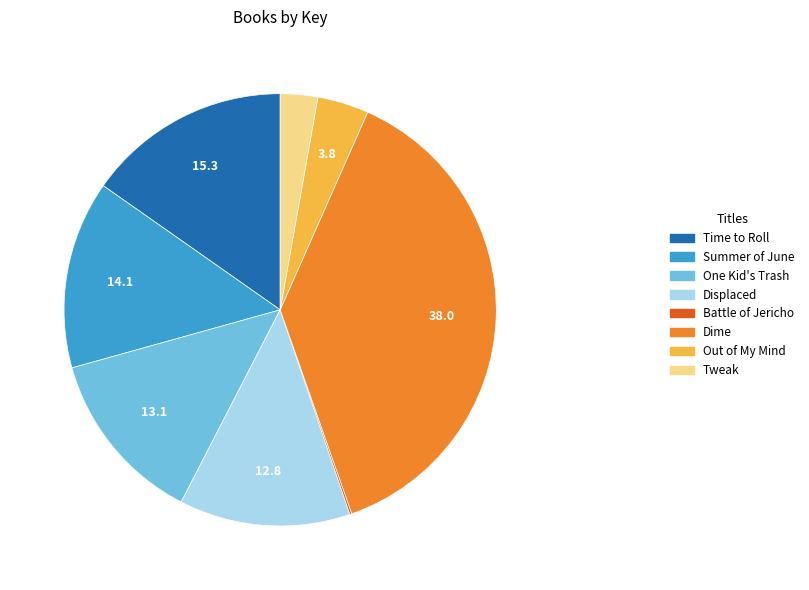

Combined, do Displaced and Out of My Mind account for over 50%?

No